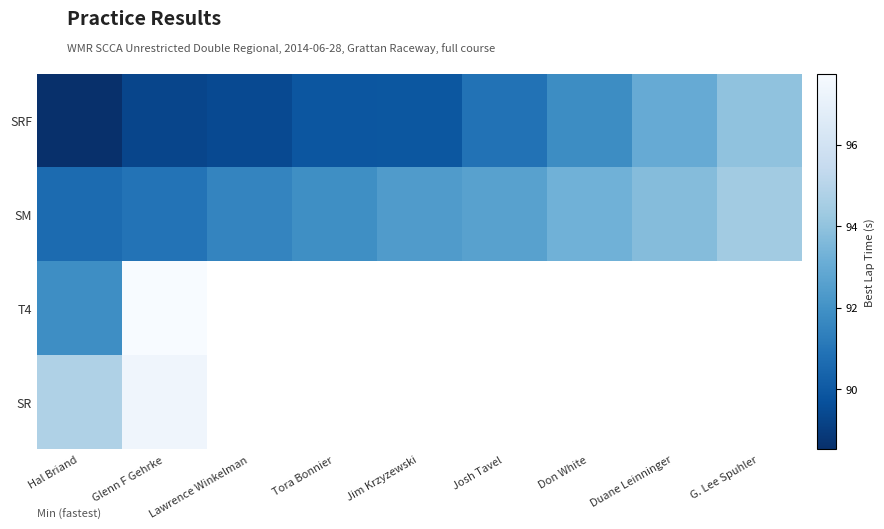

What is the difference between the second highest and second lowest values in the SM series?

2.8